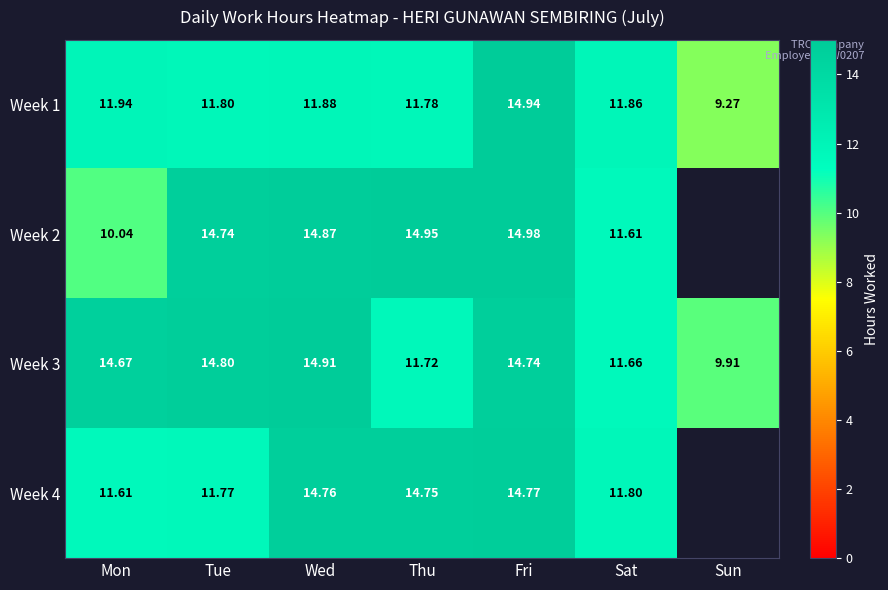

Which category has the lowest value in the Week 3 series?

Sun